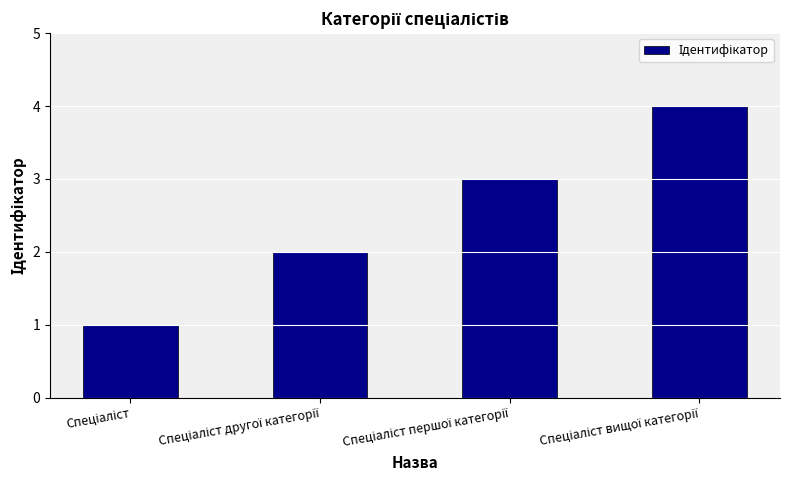

What is the difference between the second highest and minimum values?

2